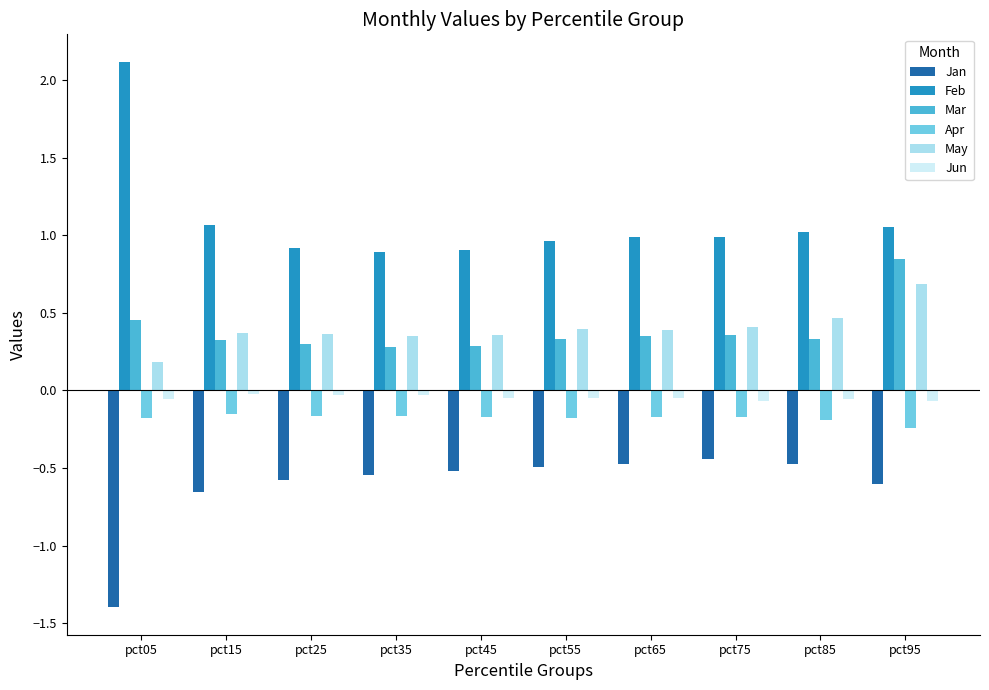

Which series has the widest spread of values?

Feb